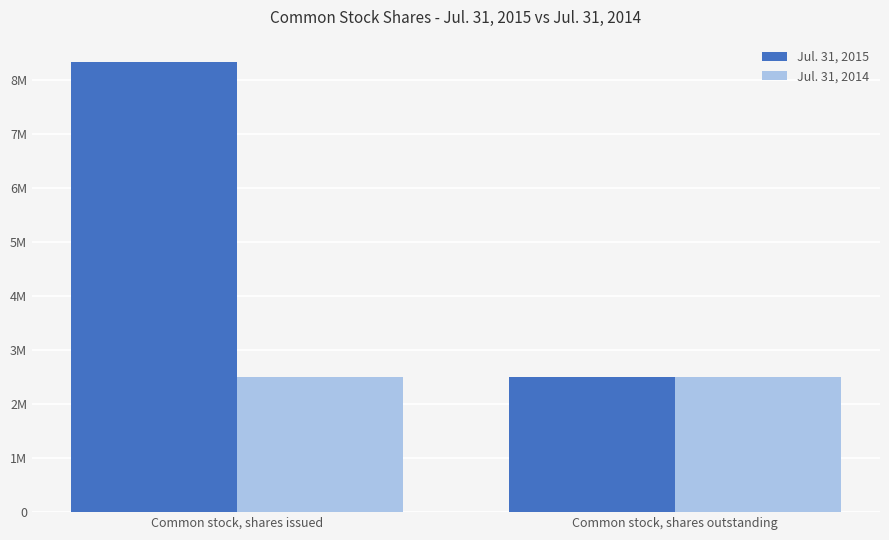

What is the value of the Jul. 31, 2014 bar at the 1st from the left?

2500000